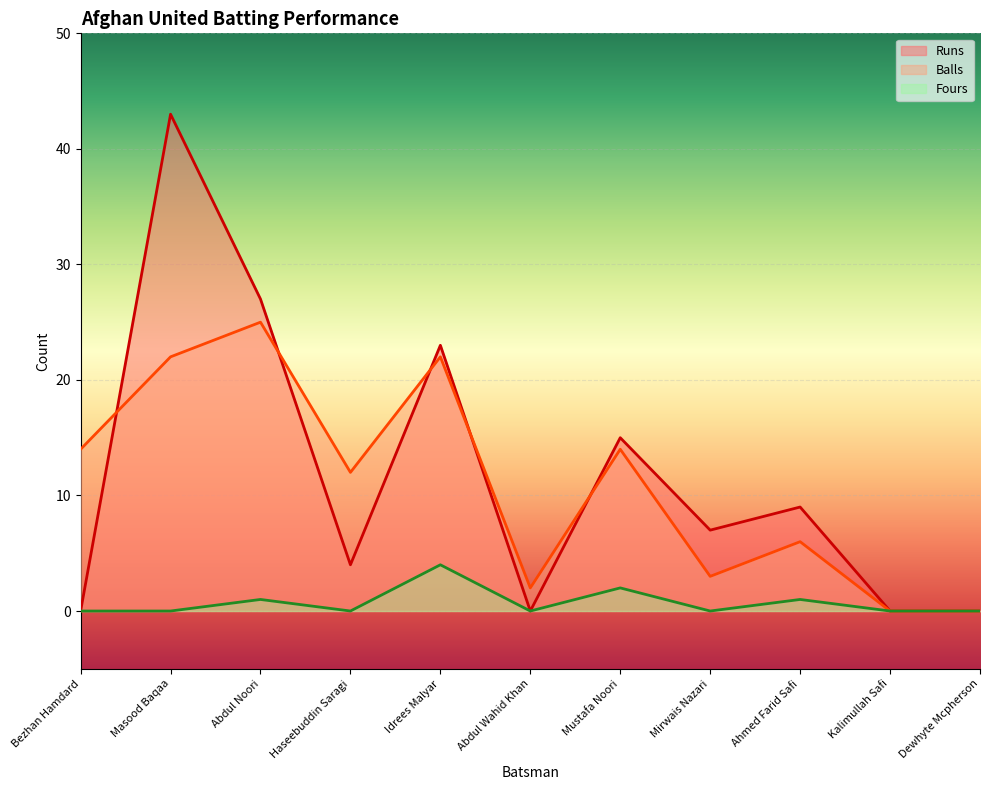

Which has a higher value, Idrees Malyar or Abdul Noori?

Abdul Noori